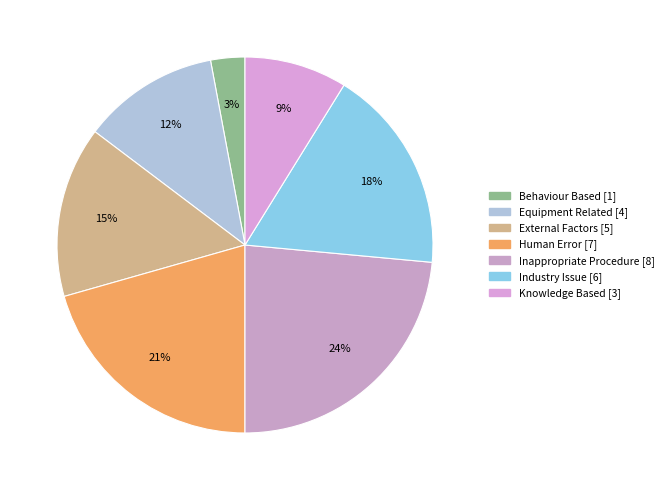

What is the change in value from Inappropriate Procedure to Knowledge Based?

-5